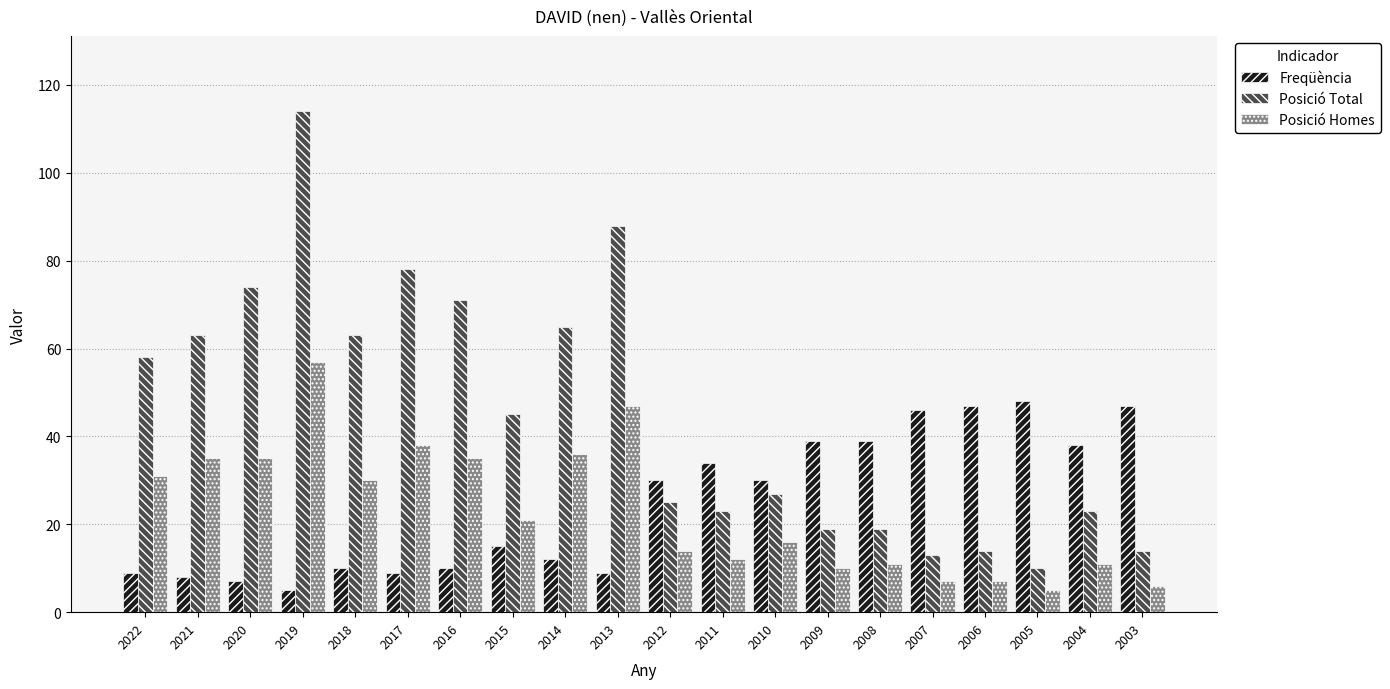

Which series has the largest range (max minus min)?

Posició Total